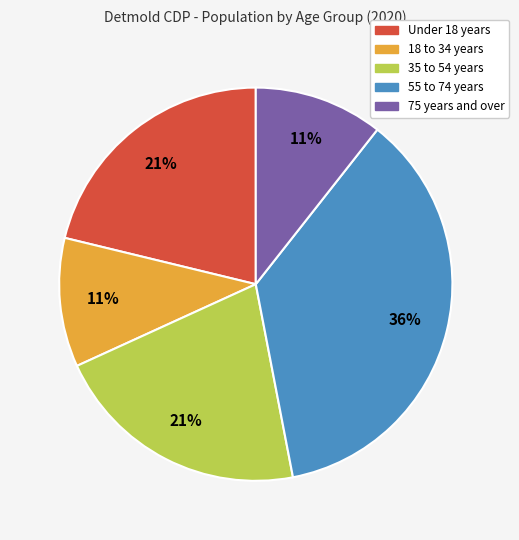

Is there a majority slice in this chart?

No